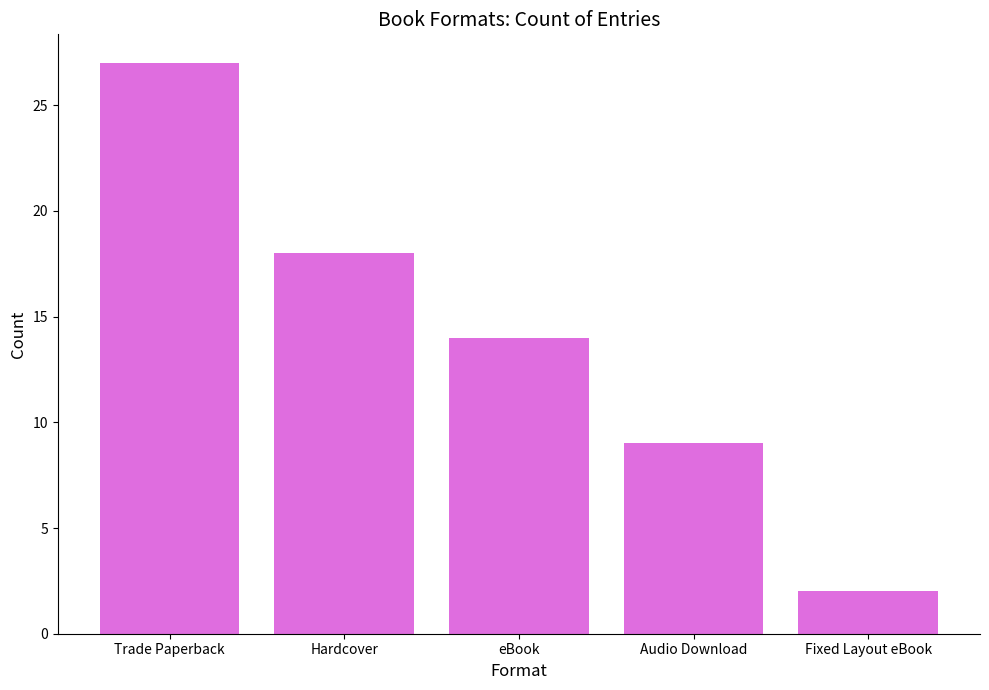

What position from the left is eBook?

3